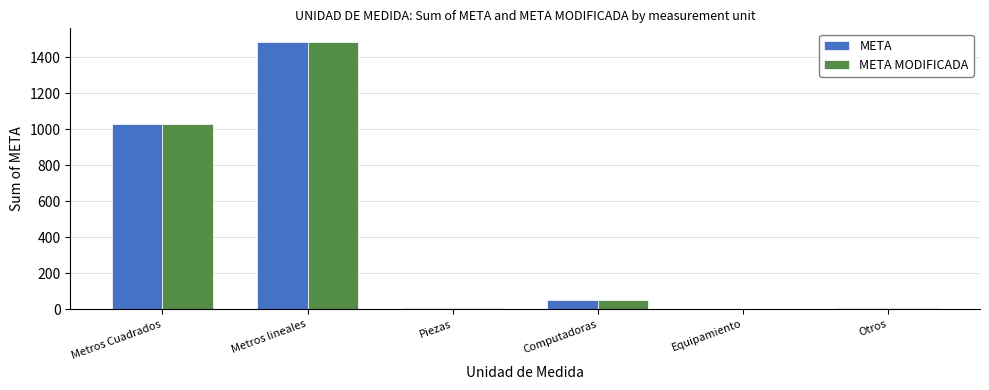

What is the greatest value displayed?

1487